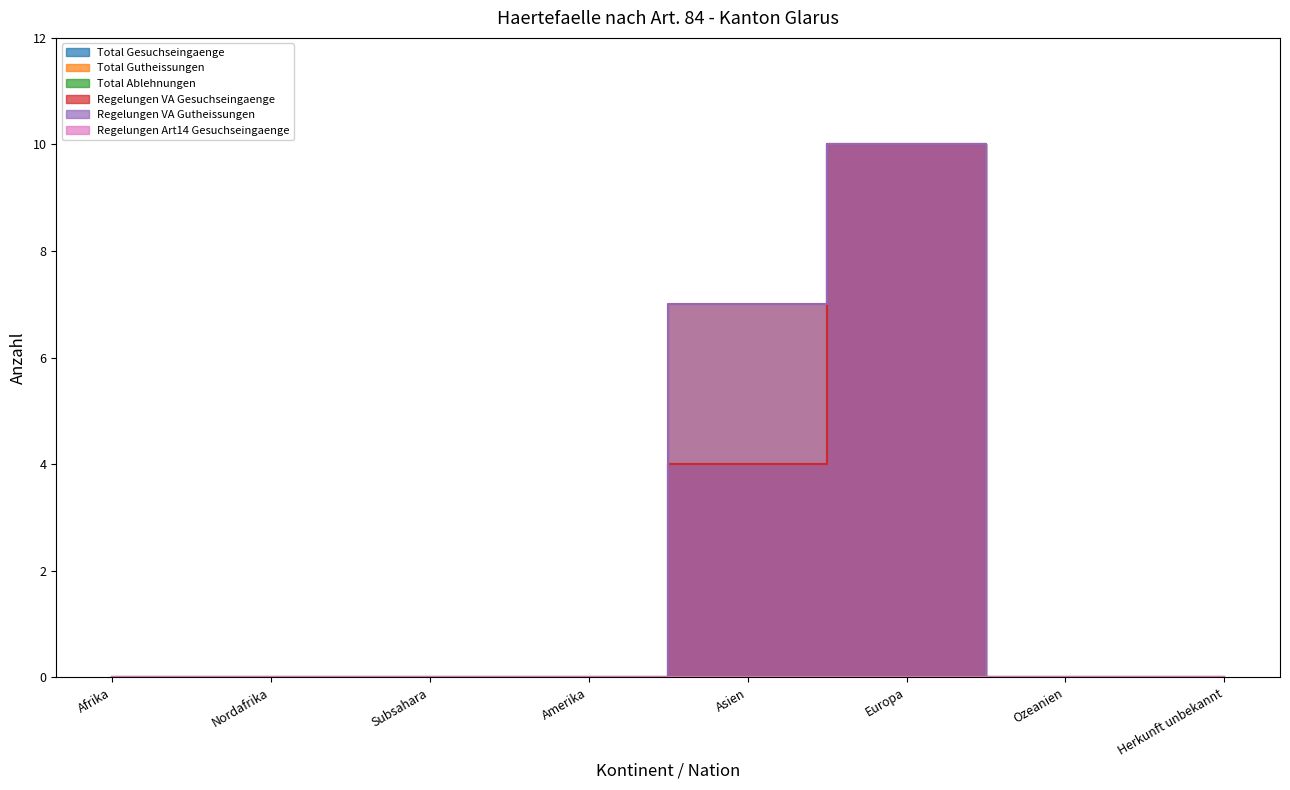

At which label does Regelungen VA Gesuchseingaenge reach its peak?

Europa